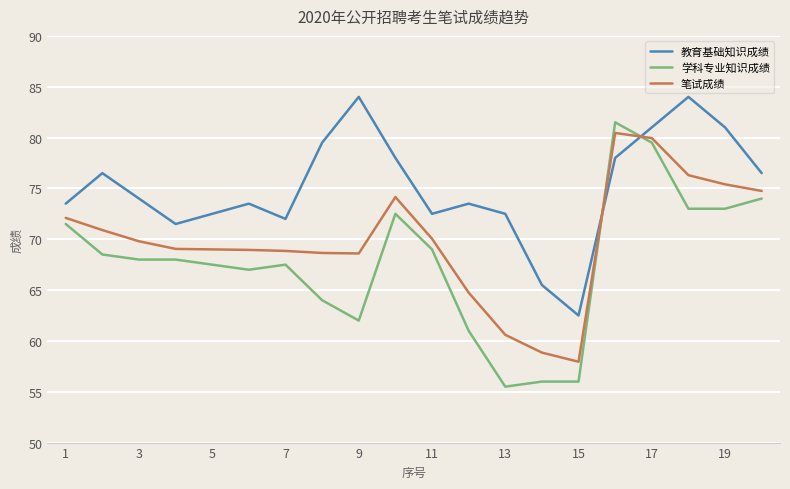

Rank the series by their average value, from highest to lowest.

教育基础知识成绩, 笔试成绩, 学科专业知识成绩